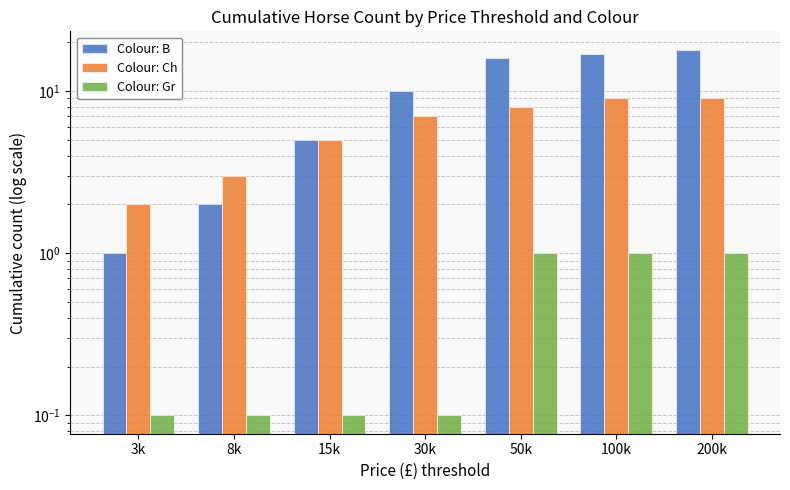

At which label does Colour: Ch first exceed 7?

50k